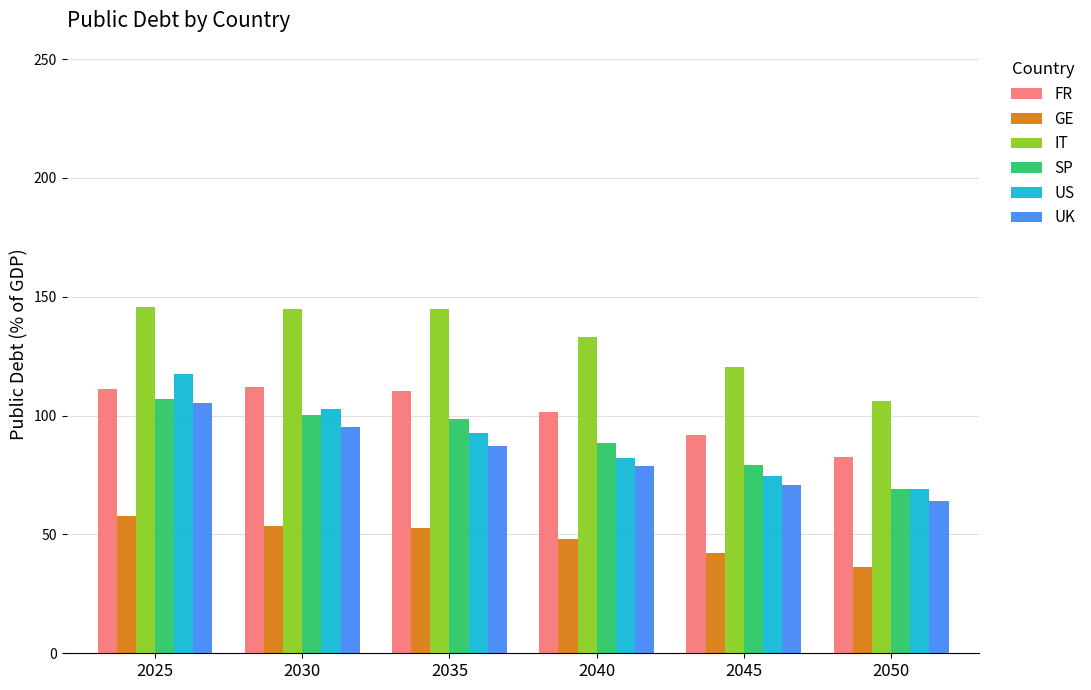

How many groups of bars are there?

6